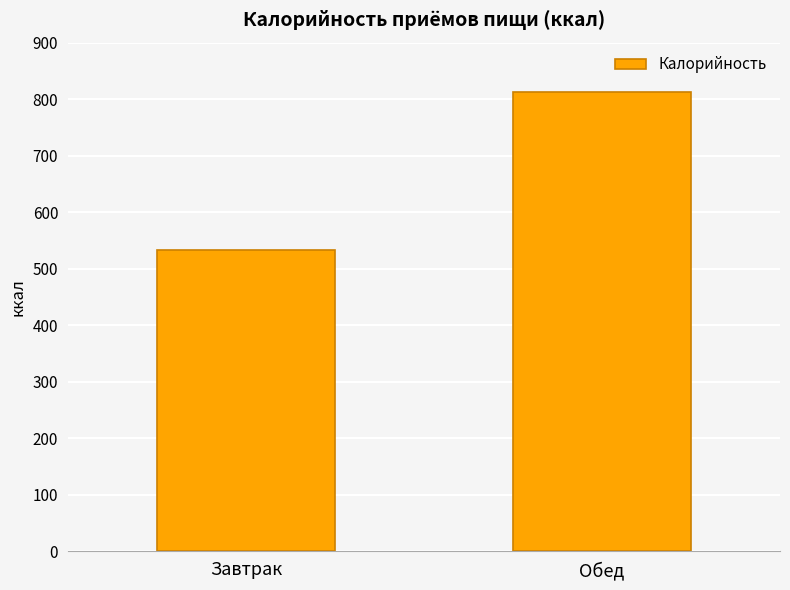

What is the minimum value shown in the chart?

533.0